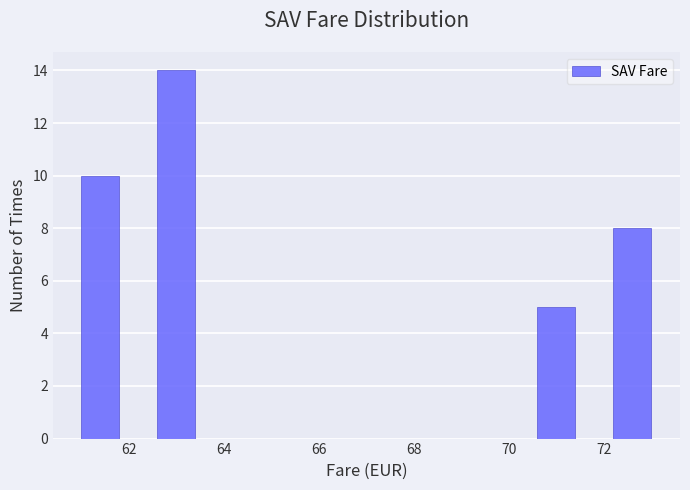

Reading left to right, transcribe this chart: for each bar, give the range it covers on the x-axis and its height. The values are not printed on the chart, so give them approximately, as read against the axis.

61.0 to 61.8: 10
61.8 to 62.6: 0
62.6 to 63.4: 14
63.4 to 64.2: 0
64.2 to 65.0: 0
65.0 to 65.8: 0
65.8 to 66.6: 0
66.6 to 67.4: 0
67.4 to 68.2: 0
68.2 to 69.0: 0
69.0 to 69.8: 0
69.8 to 70.6: 0
70.6 to 71.4: 5
71.4 to 72.2: 0
72.2 to 73.0: 8